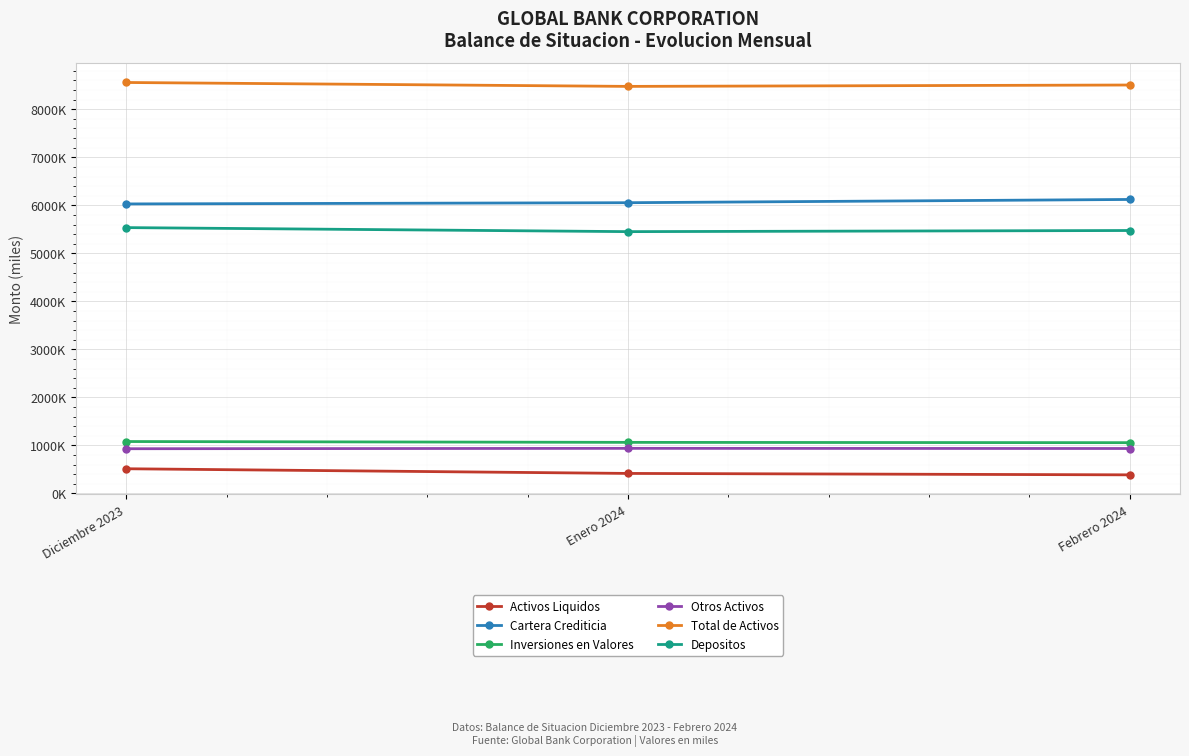

Rank the series by their maximum value, from lowest to highest.

Activos Liquidos, Otros Activos, Inversiones en Valores, Depositos, Cartera Crediticia, Total de Activos